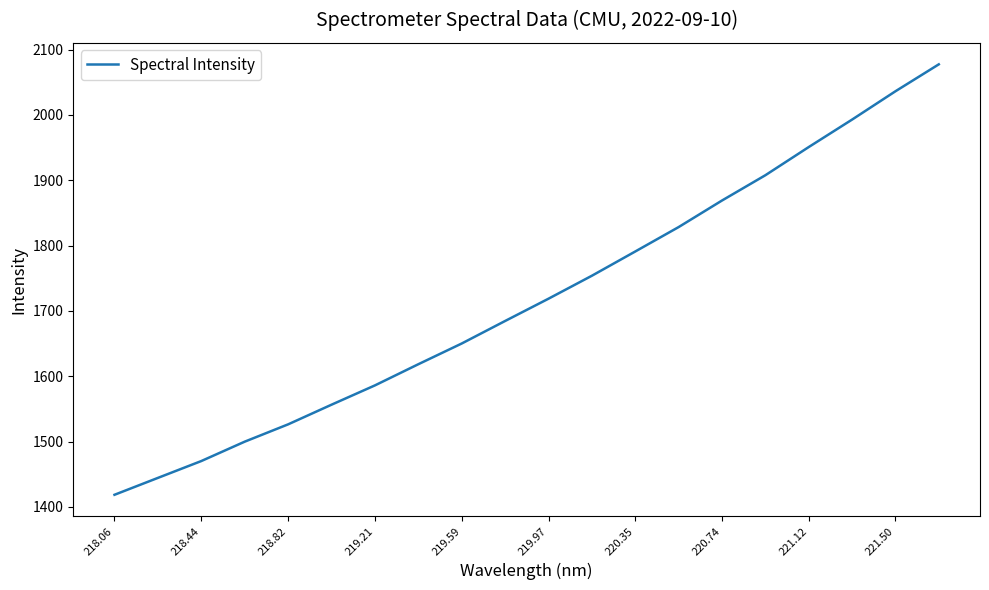

What is the difference between the maximum and minimum values?

658.8